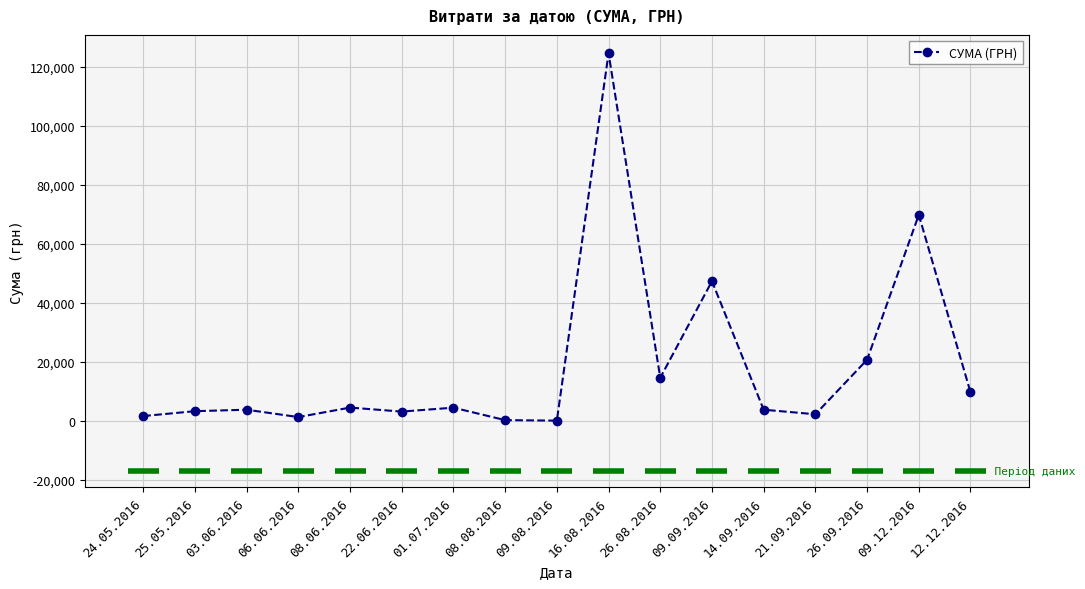

How many points are higher than both their immediate neighbors (excluding endpoints)?

6